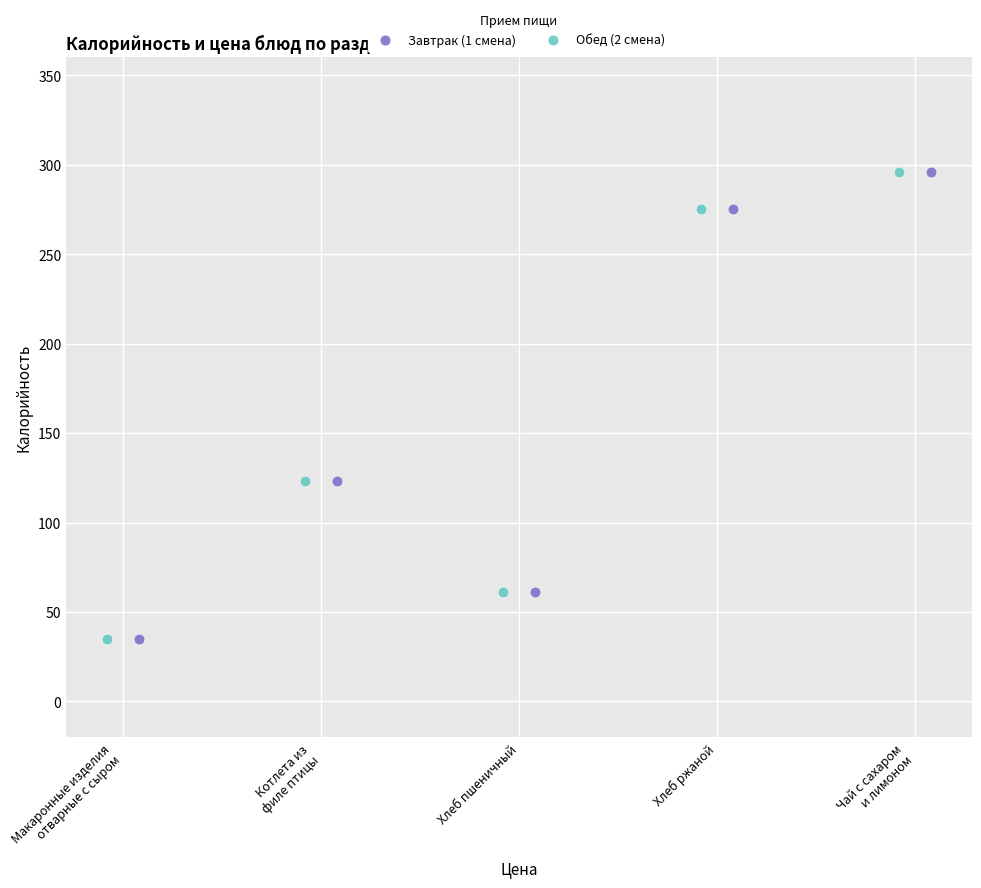

What are all the series names shown in the legend?

Завтрак (1 смена), Обед (2 смена)